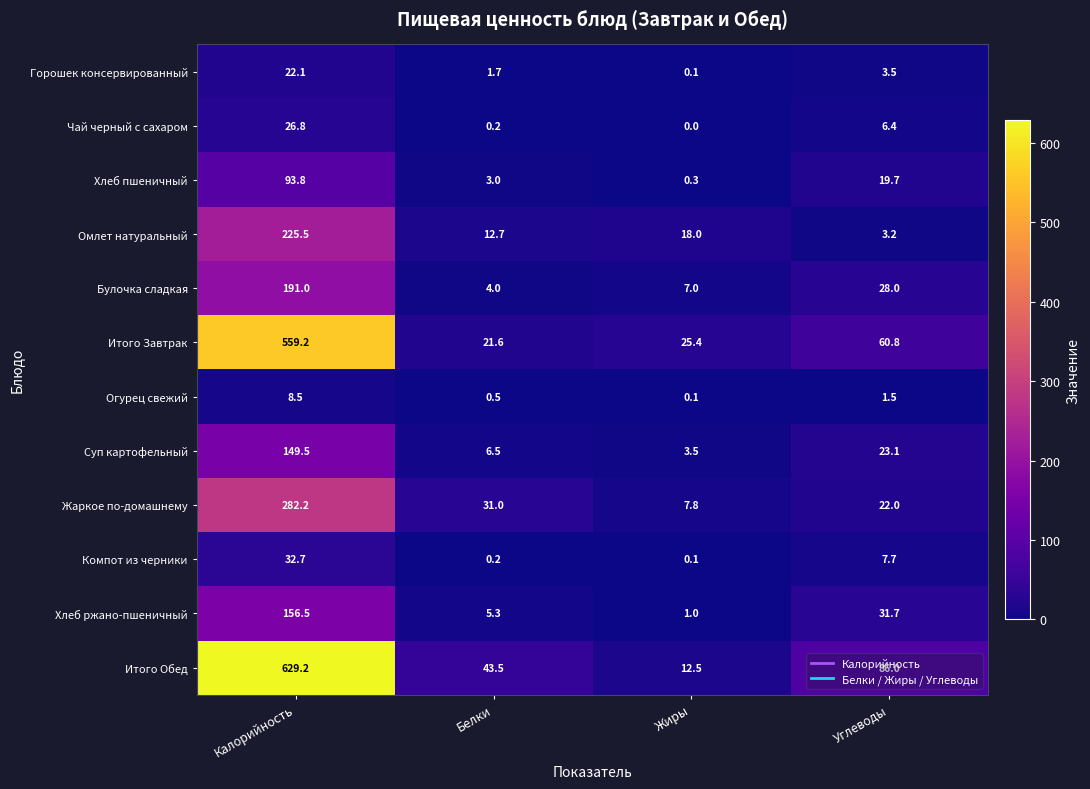

The value of Суп картофельный at Калорийность is 56.0. True or false?

False